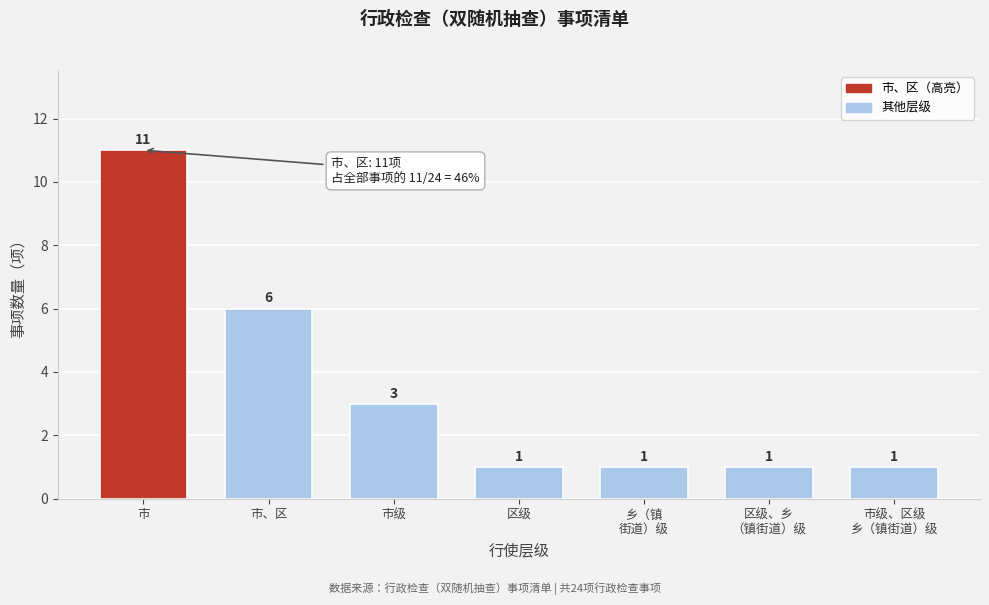

Reading right to left, what are all the values shown in this chart?

1	1	1	1	3	6	11